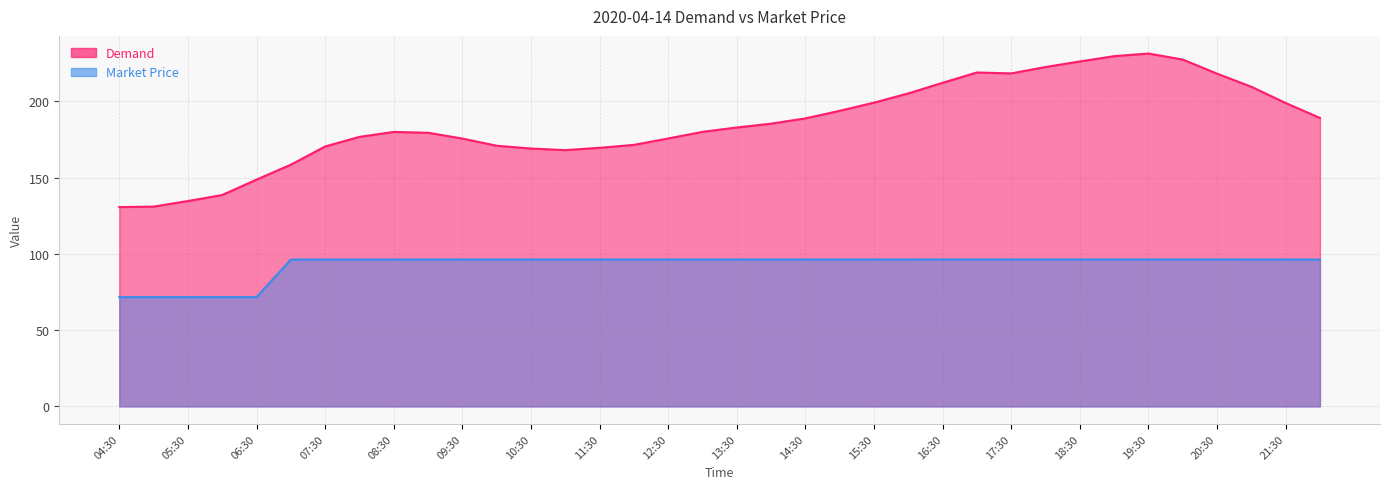

The Market Price series shows 96.3 at 16:30. True or false?

True